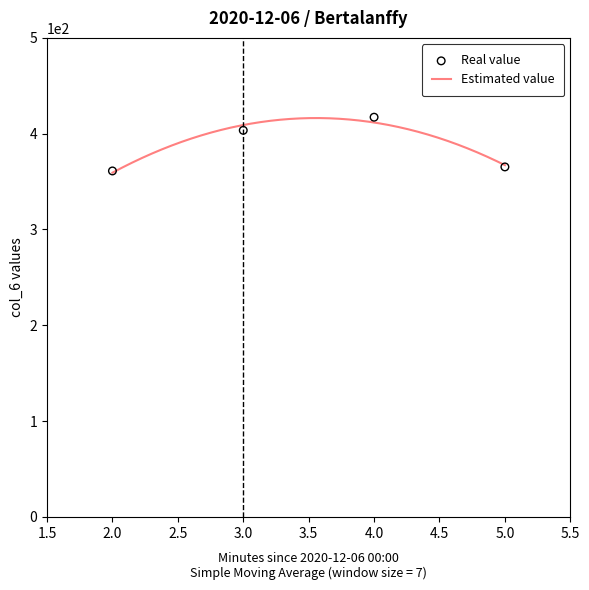

Which has a higher value, 2 or 3?

3